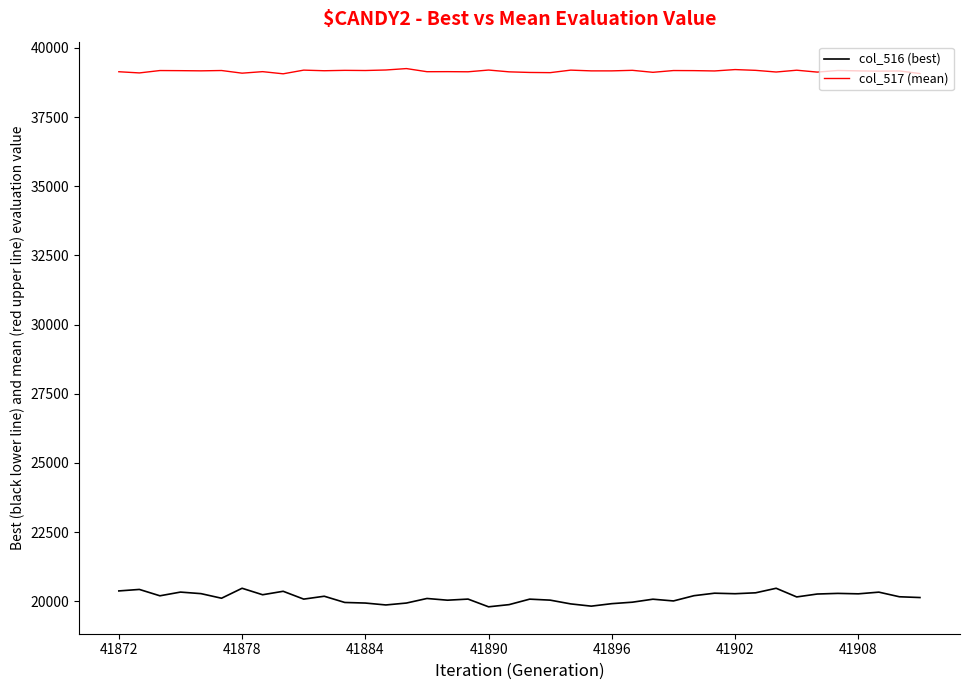

What are all the series names shown in the legend?

col_516 (best), col_517 (mean)